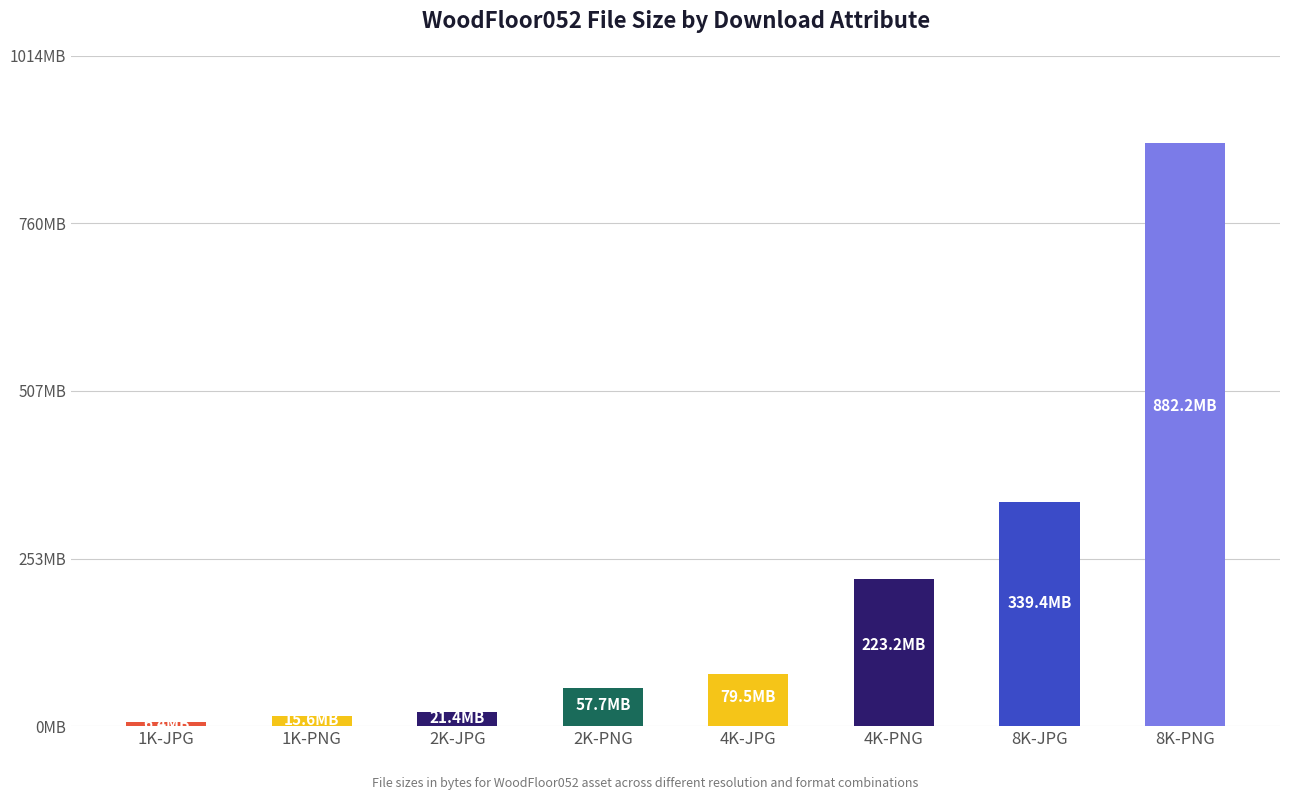

Does the chart contain any negative values?

No